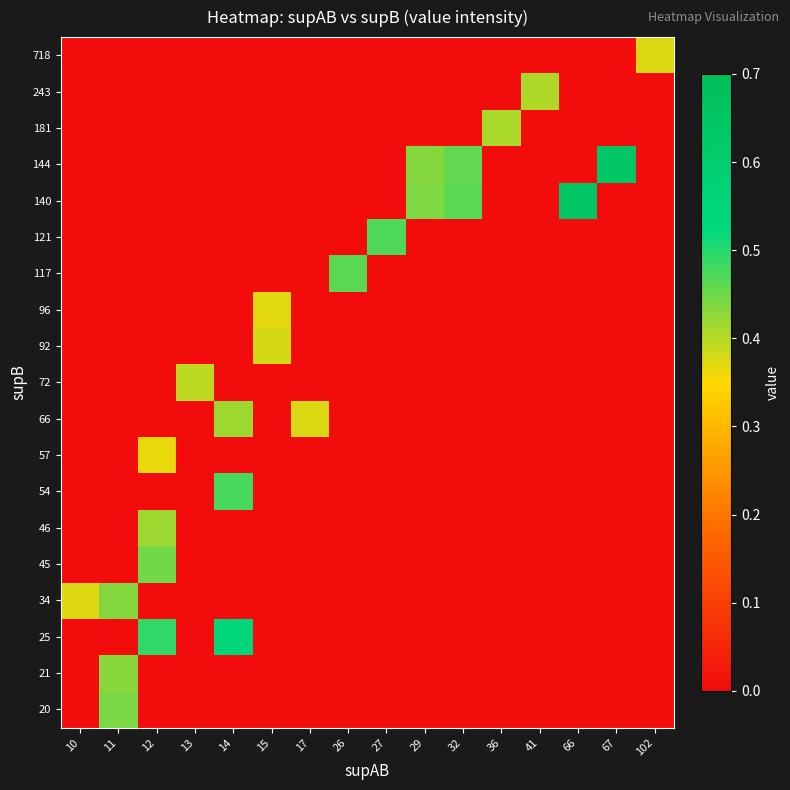

What is the difference between the highest and lowest values at 32?

0.5